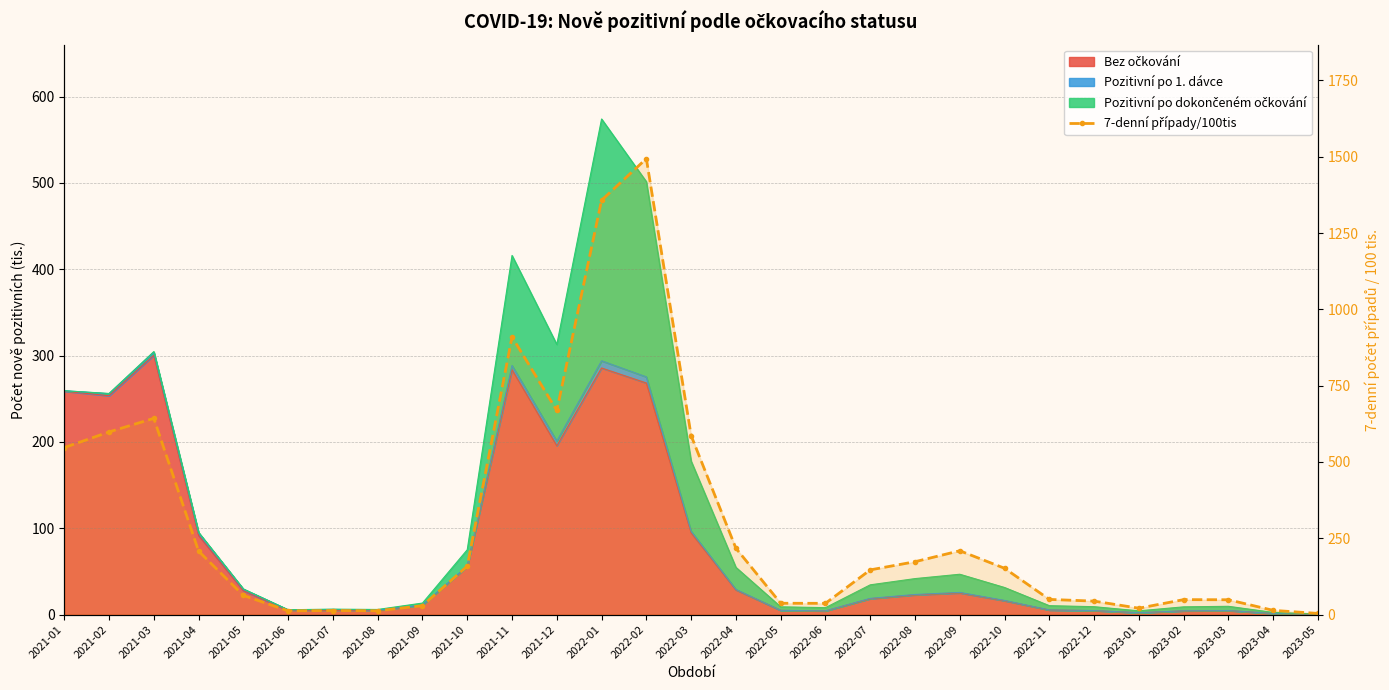

What is the sum of the values at 2021-10 and 2021-02?

756.9